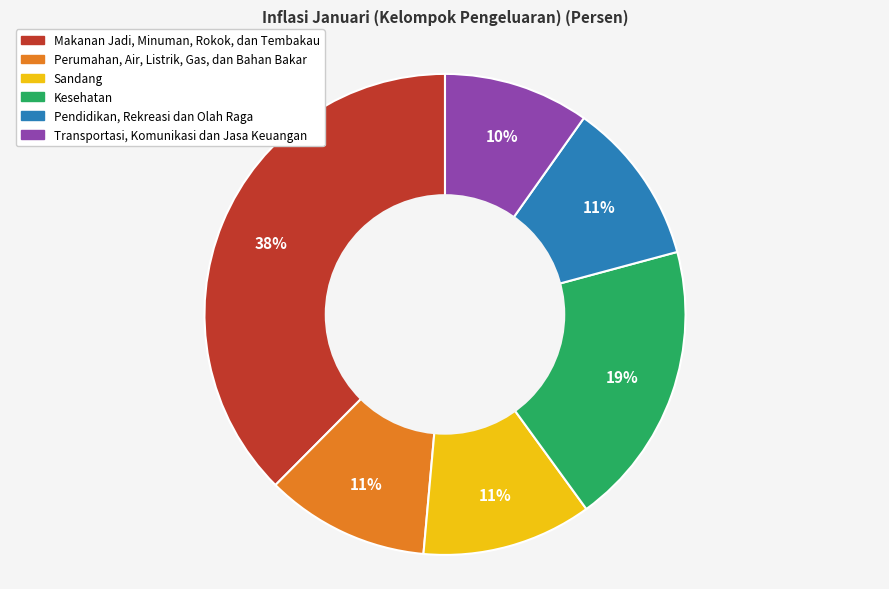

How many slices are in this pie chart?

6